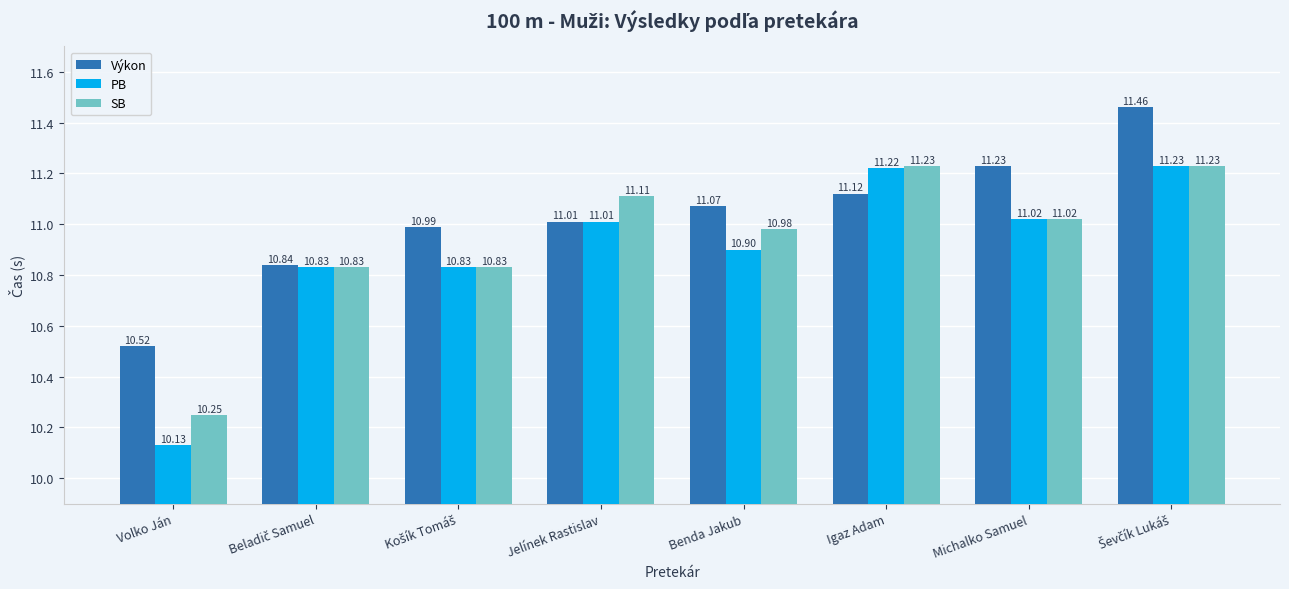

Is the value of SB at Volko Ján greater than the value of PB at Igaz Adam?

No